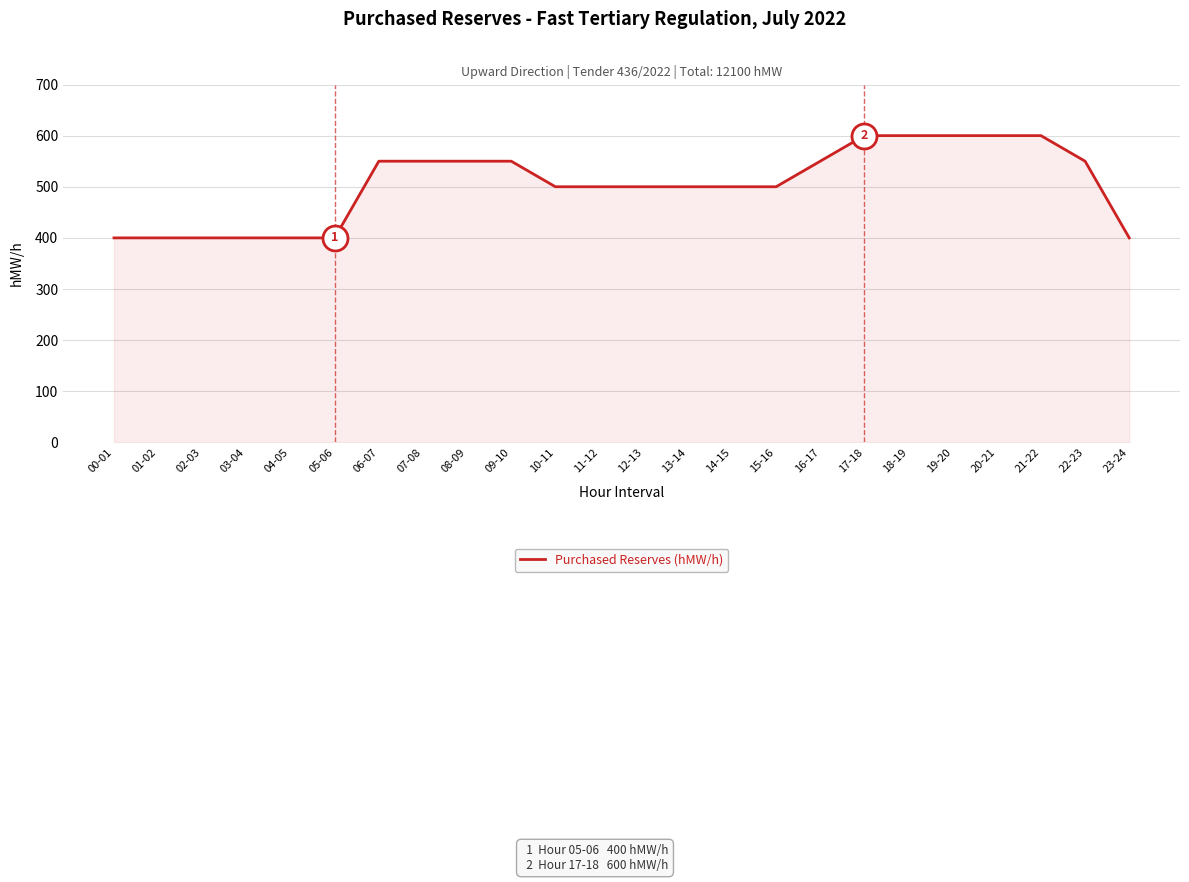

True or false: the data shows 550 at 22-23.

True